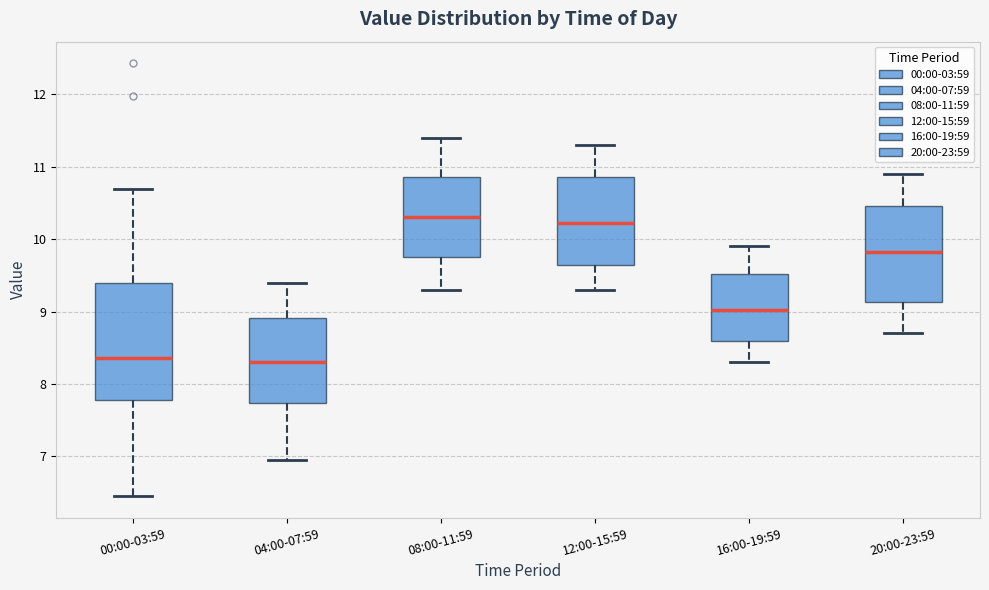

Reading left to right, read every box against the y-axis: the position of its median line, the range the box covers, and the ends of its whiskers. The values are not printed on the chart, so give them approximately, as read against the axis.

00:00-03:59: median 8.4, box 7.8 to 9.4, whiskers 6.5 to 10.7
04:00-07:59: median 8.3, box 7.7 to 8.9, whiskers 7.0 to 9.4
08:00-11:59: median 10.3, box 9.8 to 10.9, whiskers 9.3 to 11.4
12:00-15:59: median 10.2, box 9.6 to 10.9, whiskers 9.3 to 11.3
16:00-19:59: median 9.0, box 8.6 to 9.5, whiskers 8.3 to 9.9
20:00-23:59: median 9.8, box 9.1 to 10.5, whiskers 8.7 to 10.9